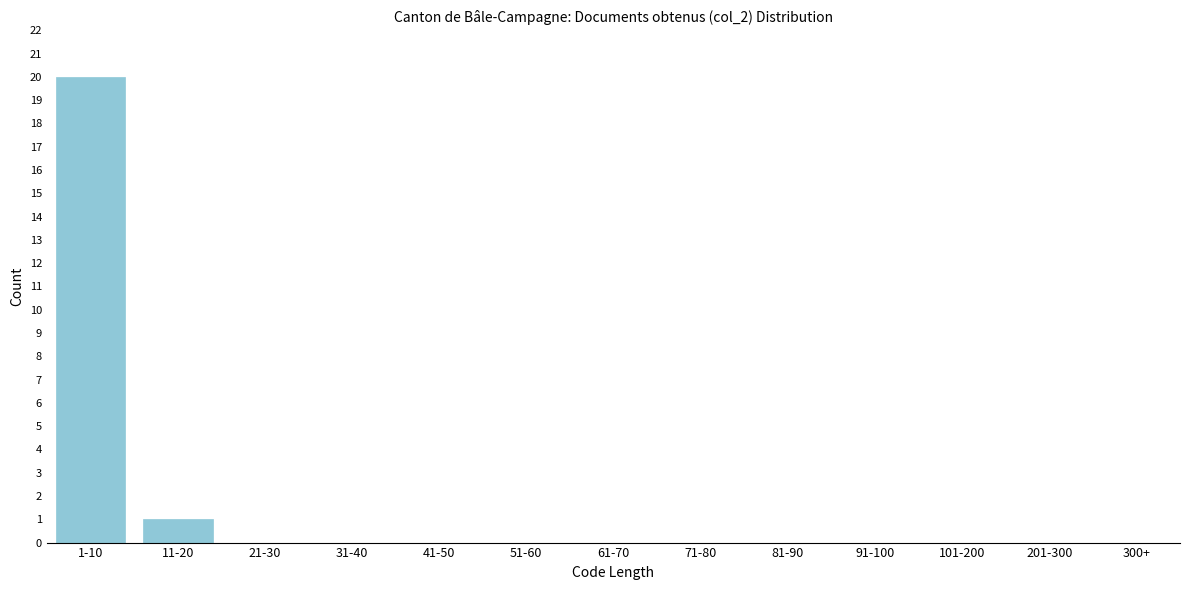

Reading left to right, transcribe all the data shown in this chart.

1-10=20	11-20=1	21-30=0	31-40=0	41-50=0	51-60=0	61-70=0	71-80=0	81-90=0	91-100=0	101-200=0	201-300=0	300+=0